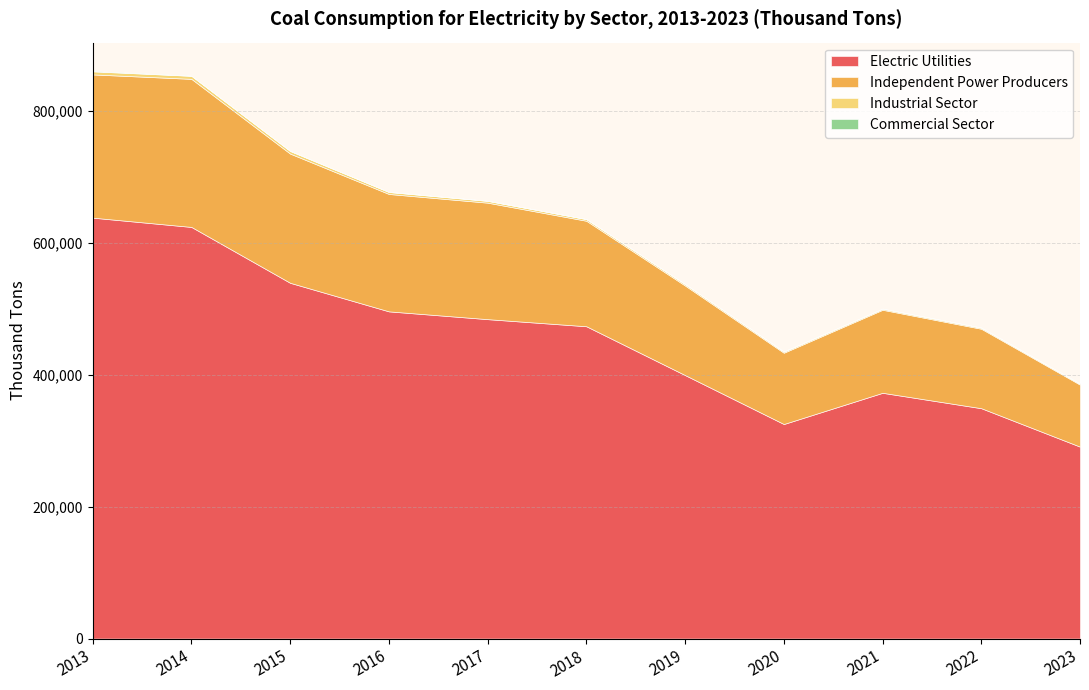

What is the average value of the Commercial Sector series?

142